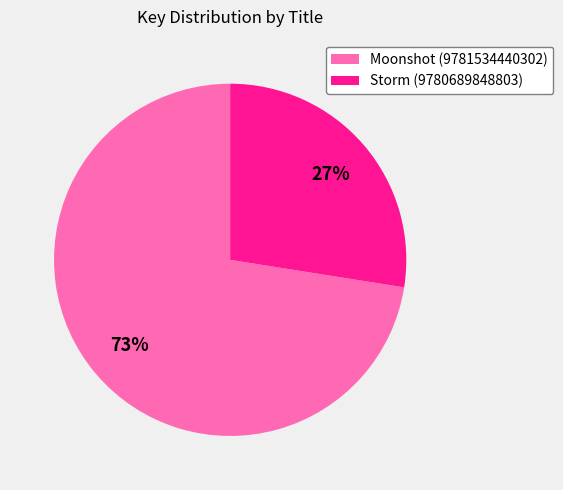

To the nearest percent, what is the combined percentage of Moonshot (9781534440302) and Storm (9780689848803)?

100%